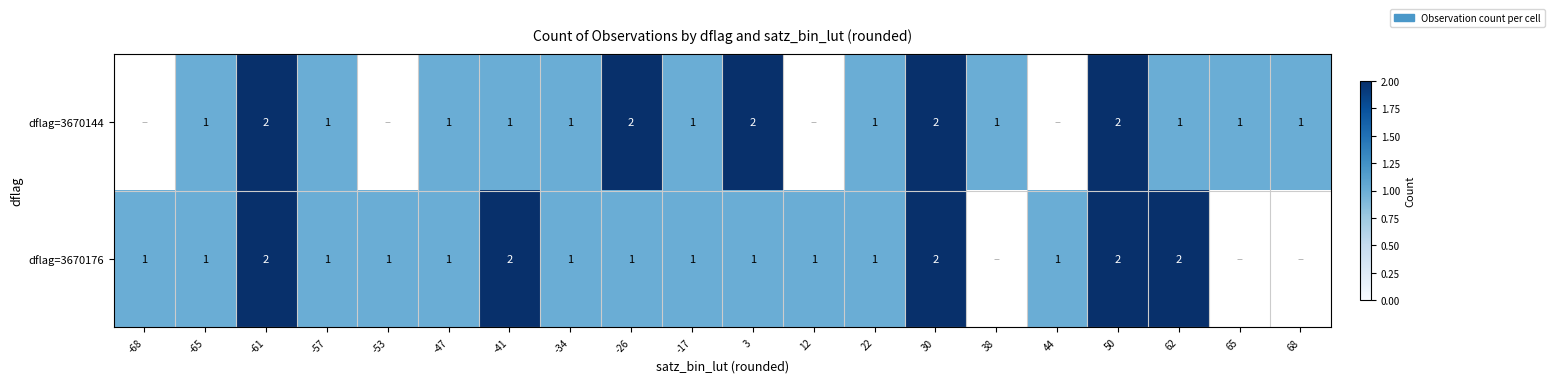

True or false: dflag=3670176 has a value of 0 at 22.

False